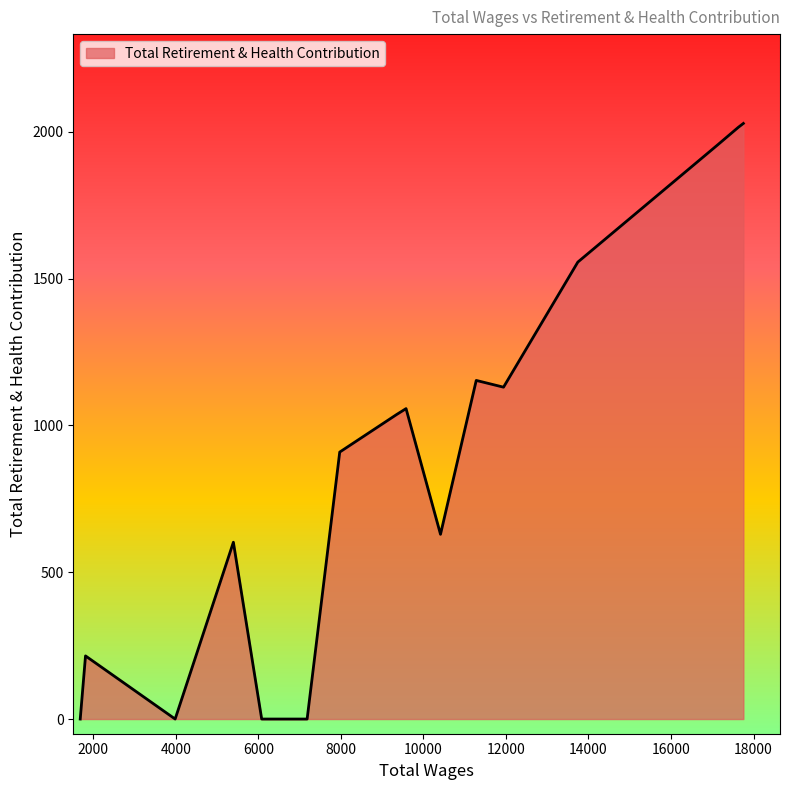

What is the sum of all values?

16172